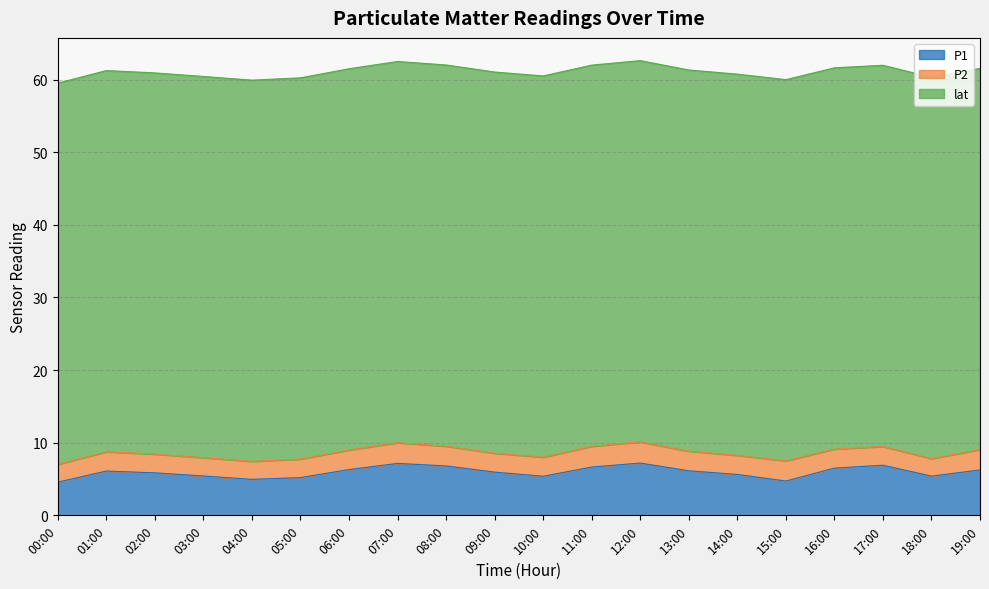

Is it true that P1 equals 6.3 at 06:00?

True